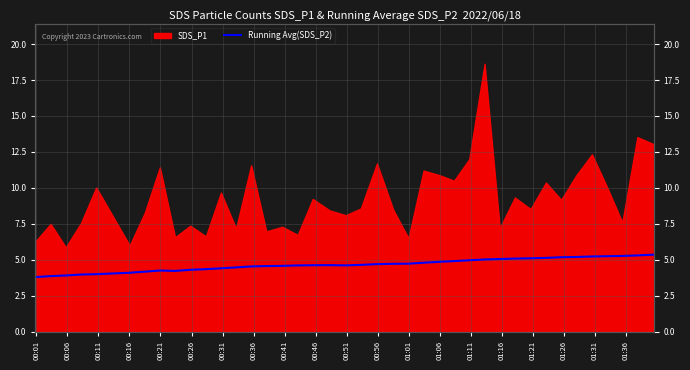

Reading left to right, what are all the values shown in this chart?

3.8	3.9	3.9	4.0	4.0	4.1	4.2	4.3	4.2	4.3	4.4	4.4	4.5	4.5	4.6	4.6	4.6	4.6	4.6	4.6	4.6	4.7	4.7	4.7	4.8	4.9	4.9	5.0	5.0	5.1	5.1	5.1	5.1	5.2	5.2	5.2	5.2	5.3	5.3	5.4